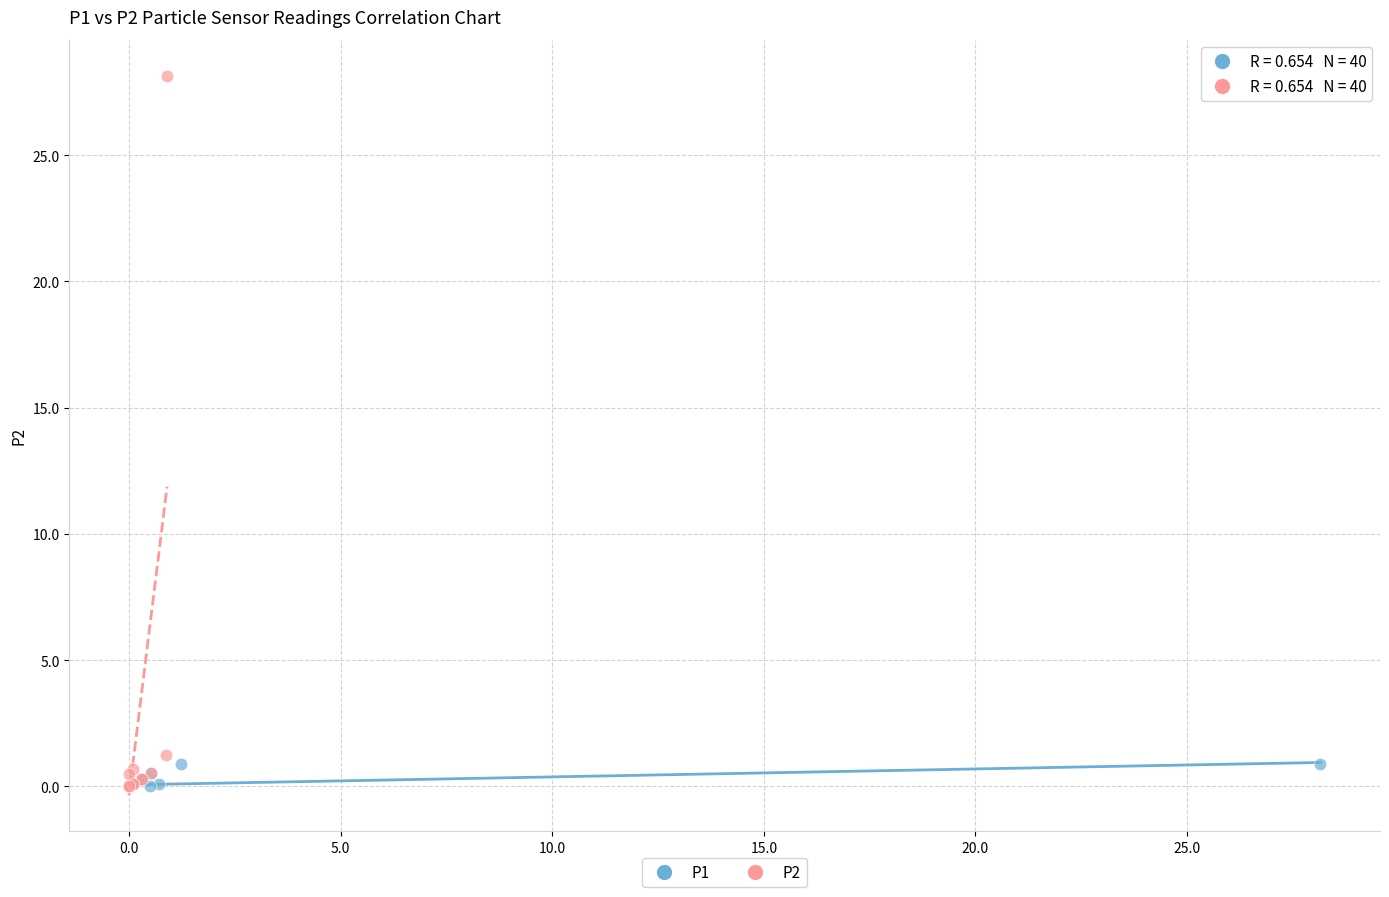

What are all the series names shown in the legend?

P1, P2